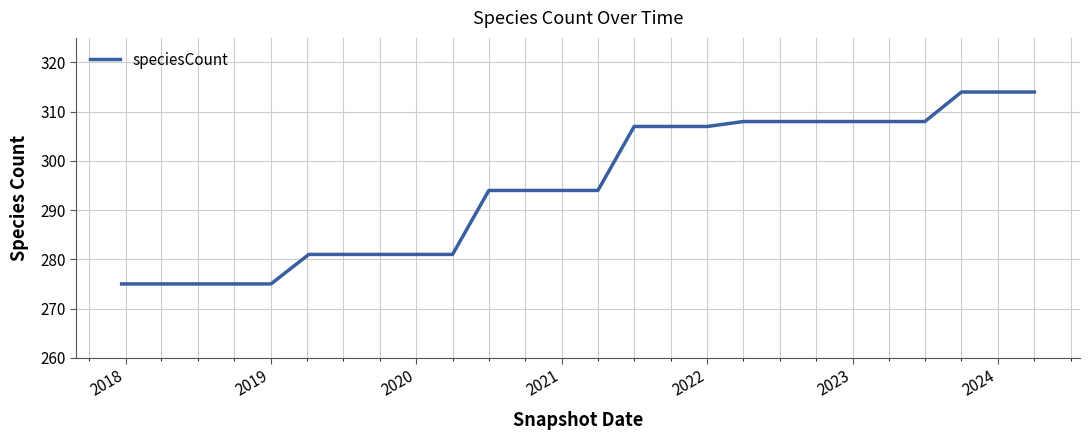

Does the chart have visible grid lines?

Yes